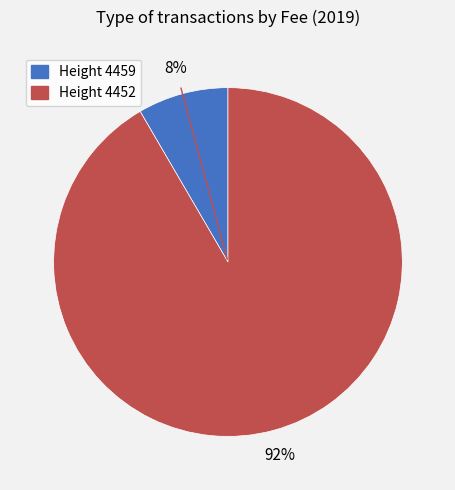

Does any single category account for the majority?

Yes